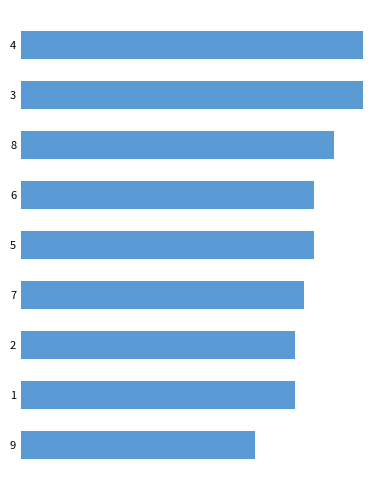

Does the chart contain any negative values?

No